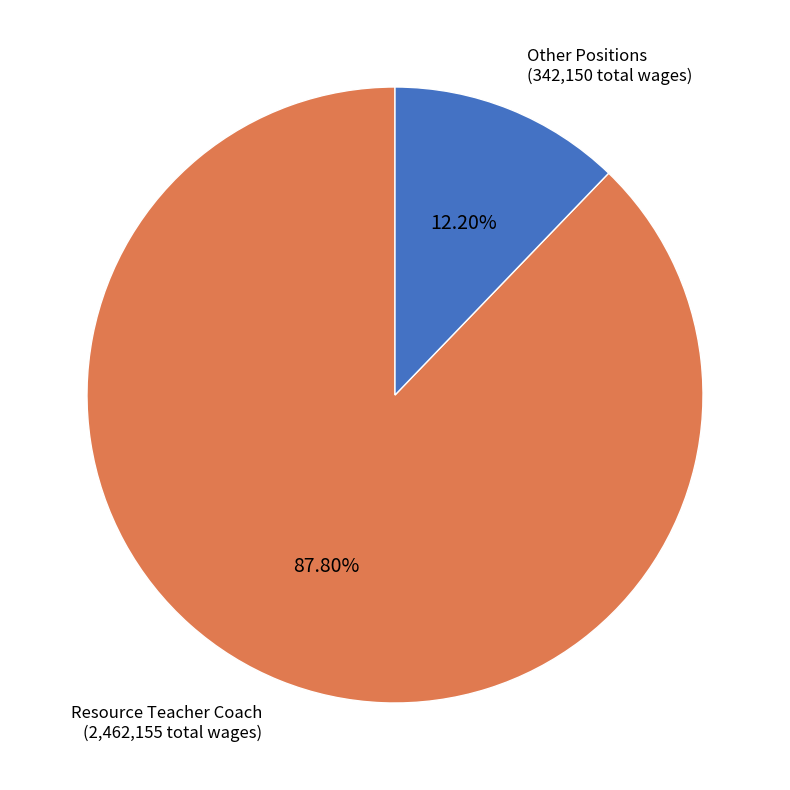

Does any single category account for the majority?

Yes